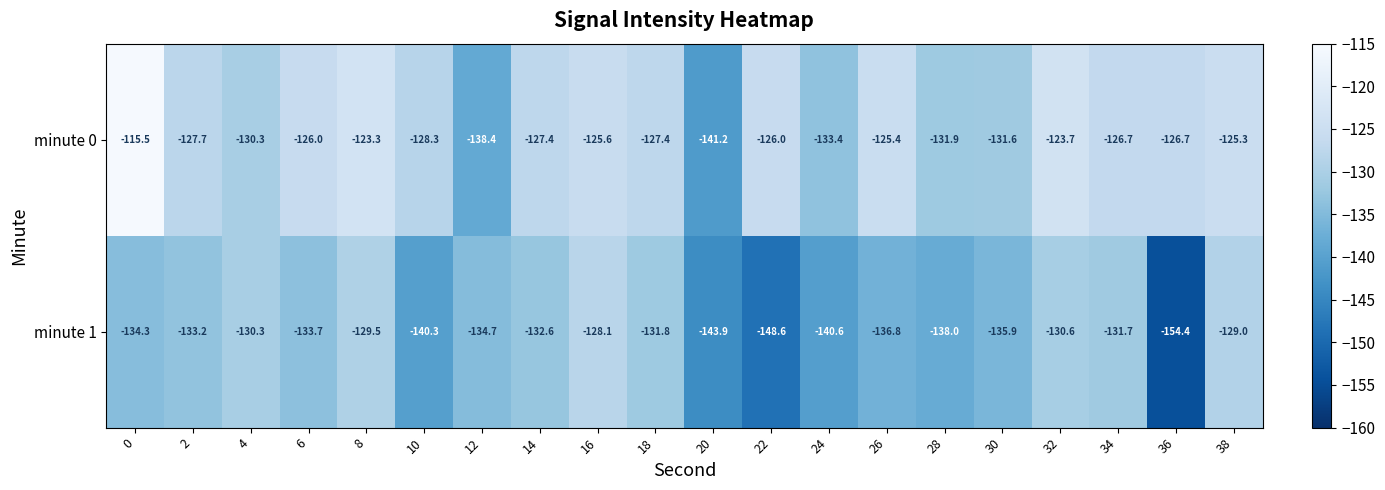

Which series changed the most between 16 and 24?

minute 1